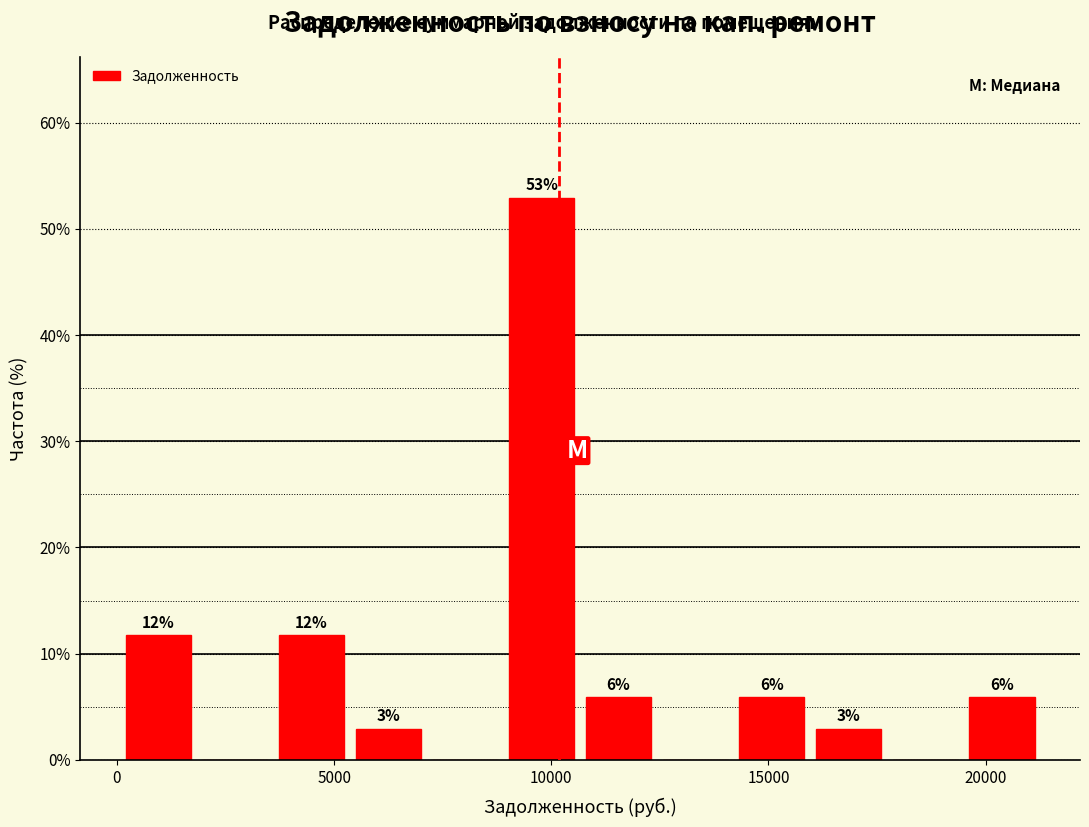

Read against the x-axis, roughly where is the centre of the tallest bar?

10000